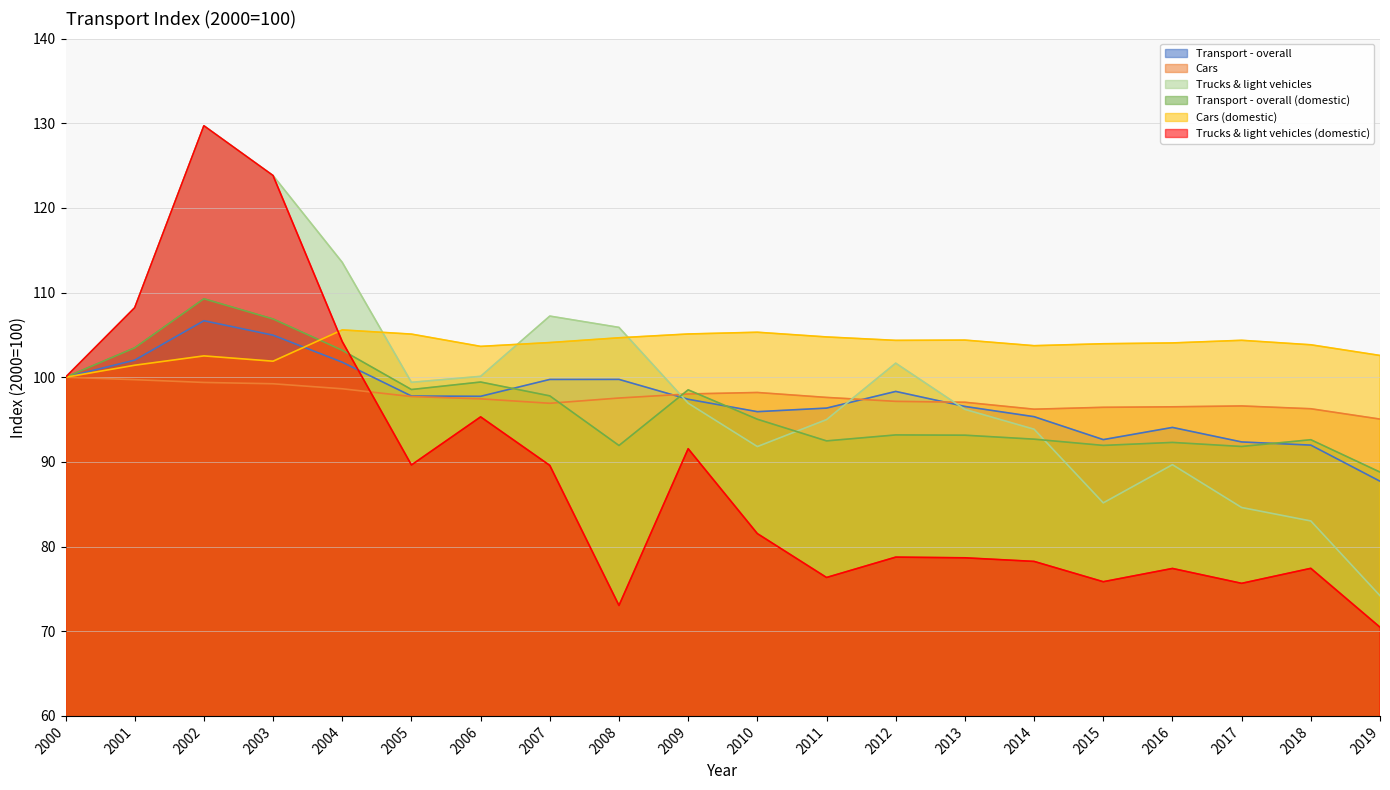

Does the chart display data point markers on the line(s)?

No